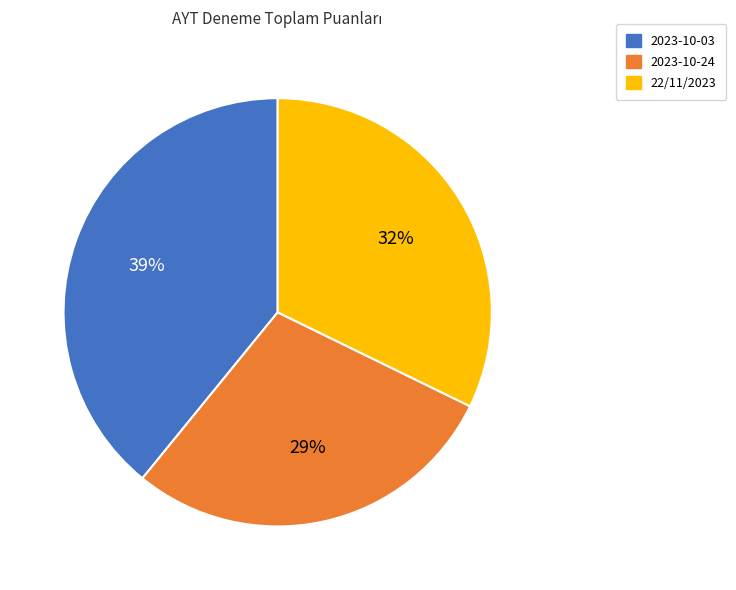

True or false: 2023-10-24 accounts for 29% of the total.

True